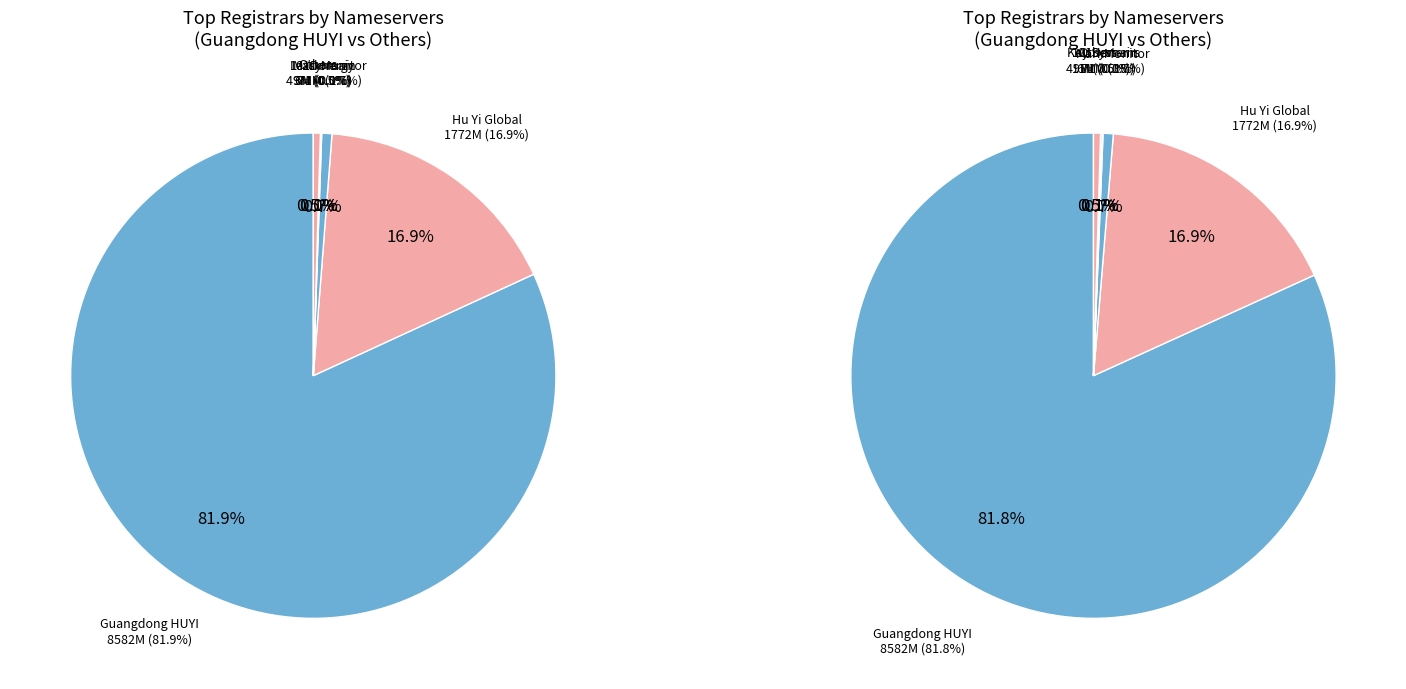

To the nearest percent, what is the difference between the largest and smallest slice percentages?

82%